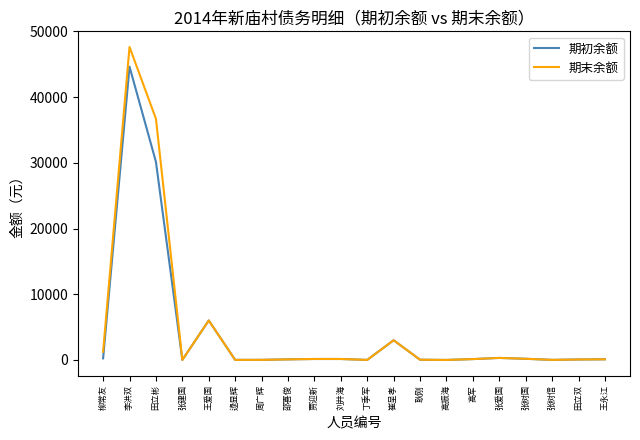

Rank the series by their maximum value, from highest to lowest.

期末余额, 期初余额